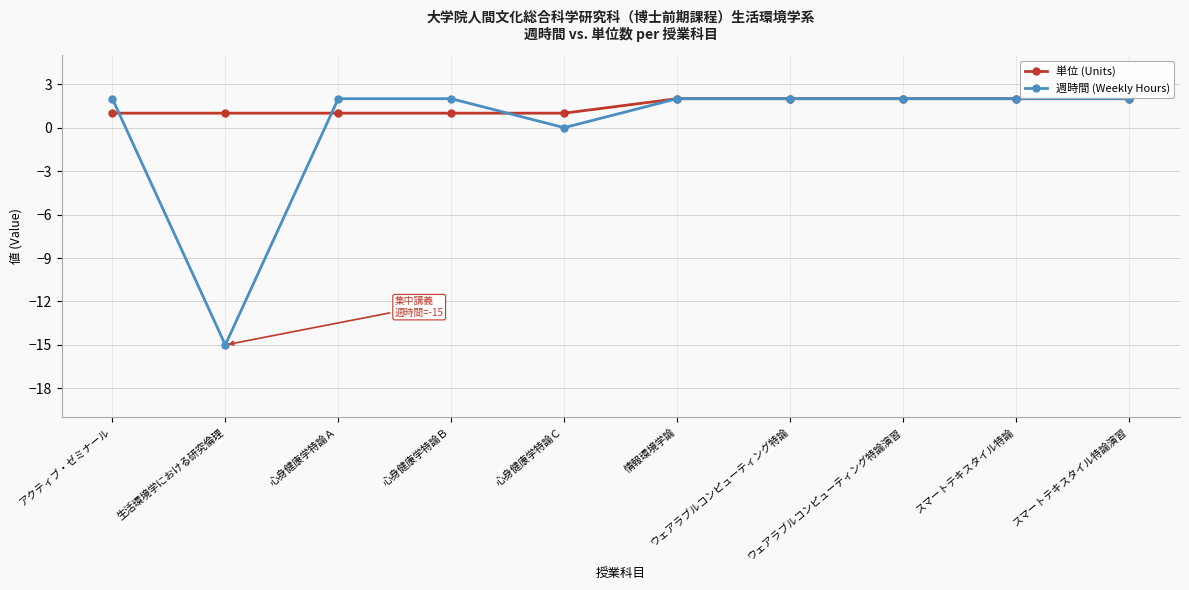

Read the 単位 (Units) value at 心身健康学特論Ｃ.

1